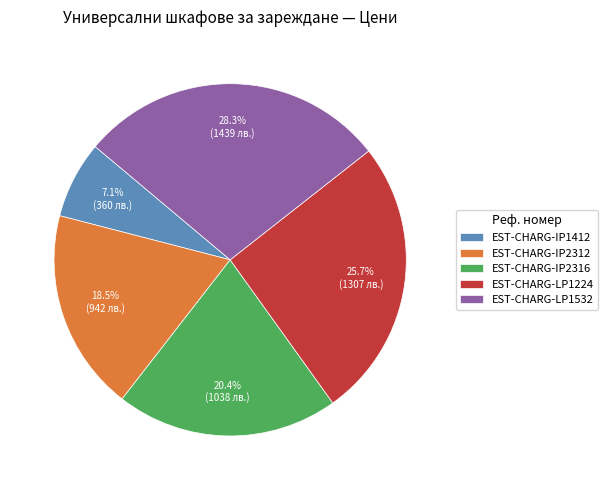

How many slices are in this pie chart?

5